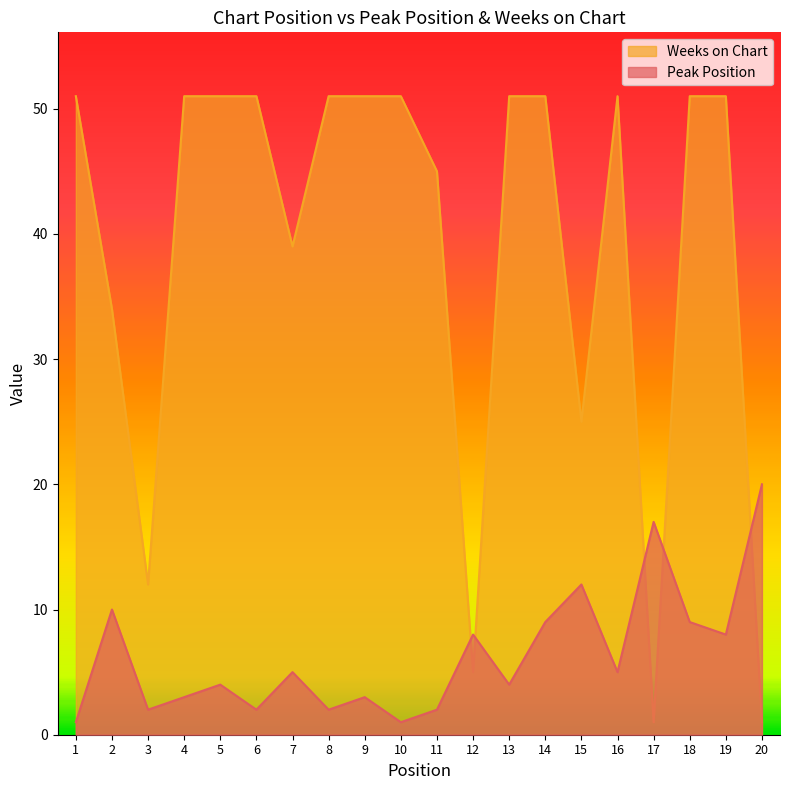

Rank the series at 5 from highest to lowest value.

Weeks on Chart, Peak Position